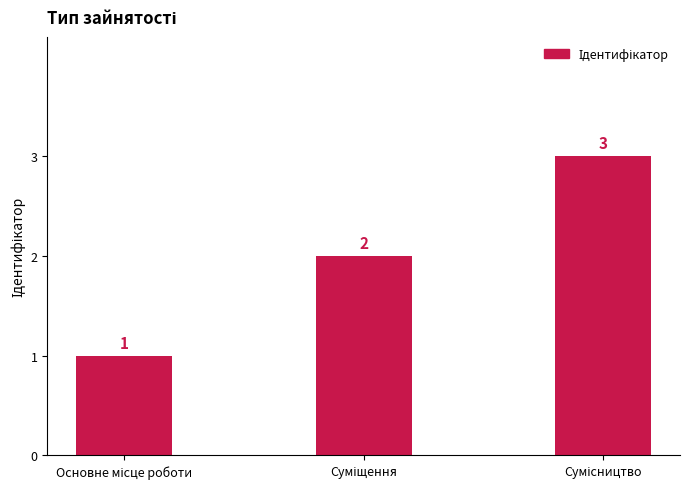

What is the greatest value displayed?

3